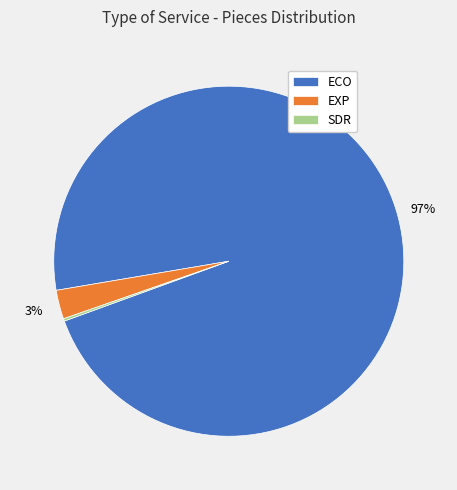

The ECO slice represents 97% of the pie. True or false?

True